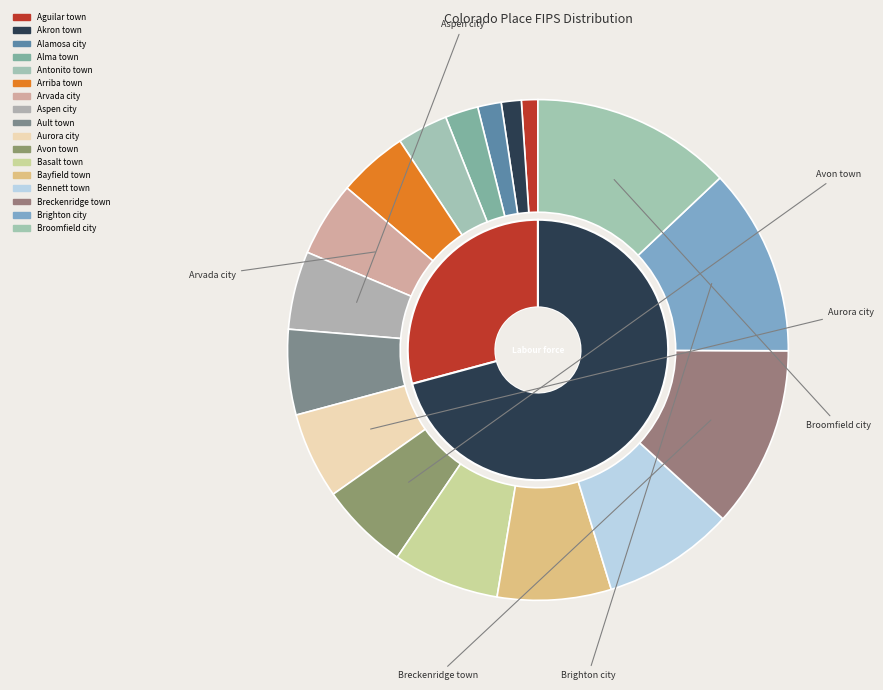

Which has a higher value, Ault town or Basalt town?

Basalt town